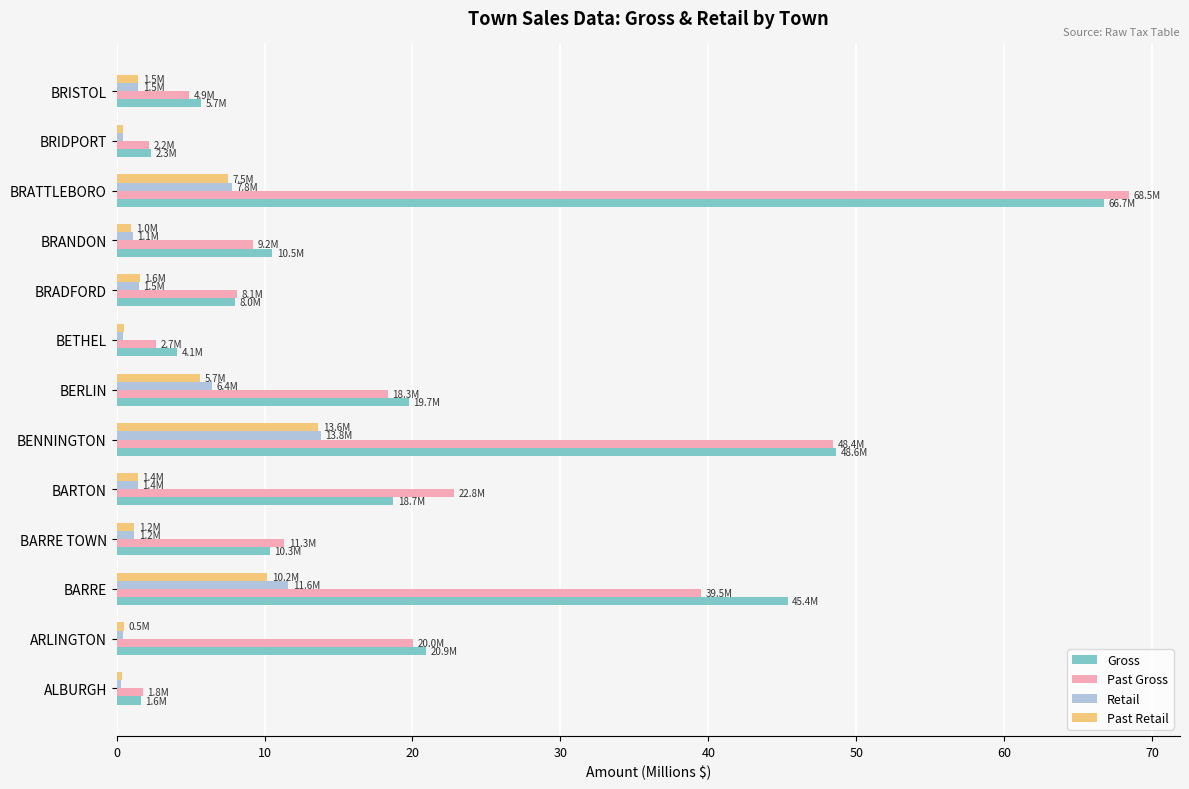

What is the difference between the maximum and second lowest values in the Past Gross series?

66.3